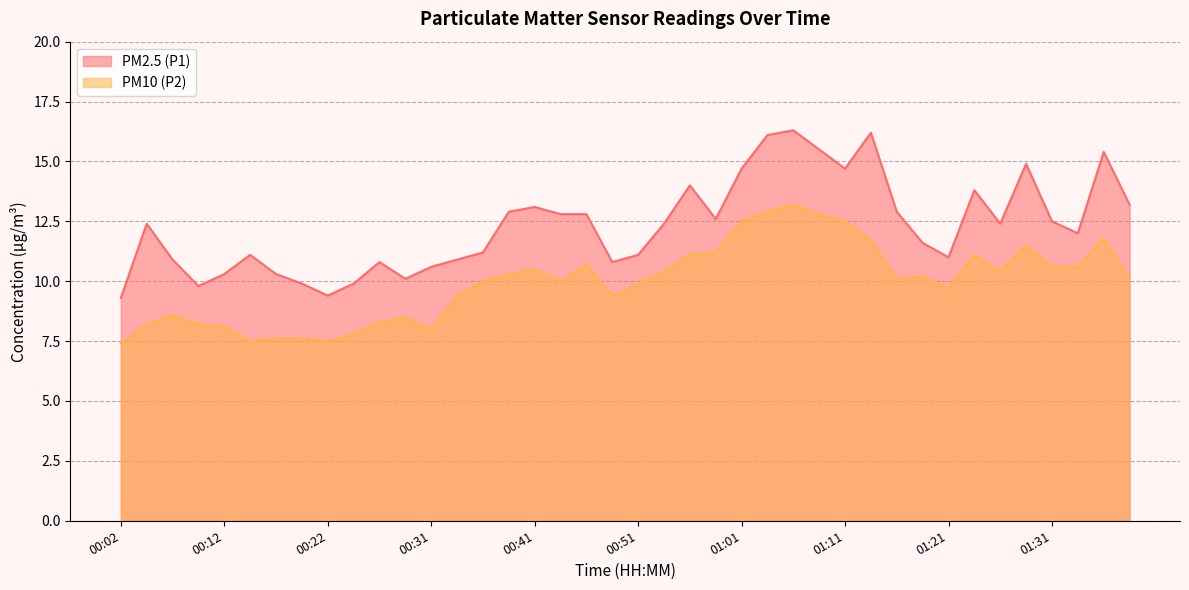

True or false: PM10 (P2) and PM2.5 (P1) intersect in this chart.

False